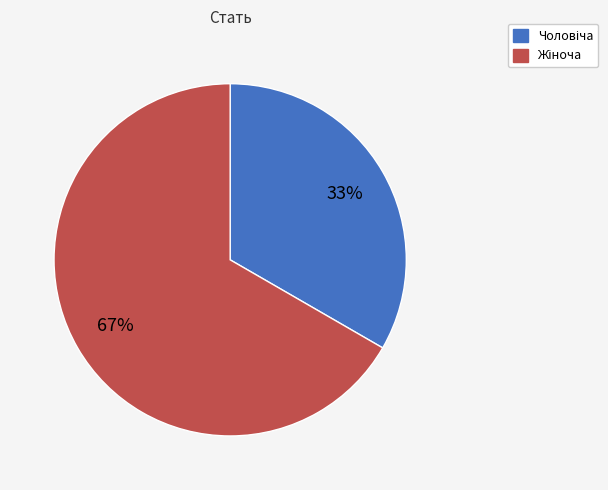

Is there any slice that represents more than half of the pie?

Yes